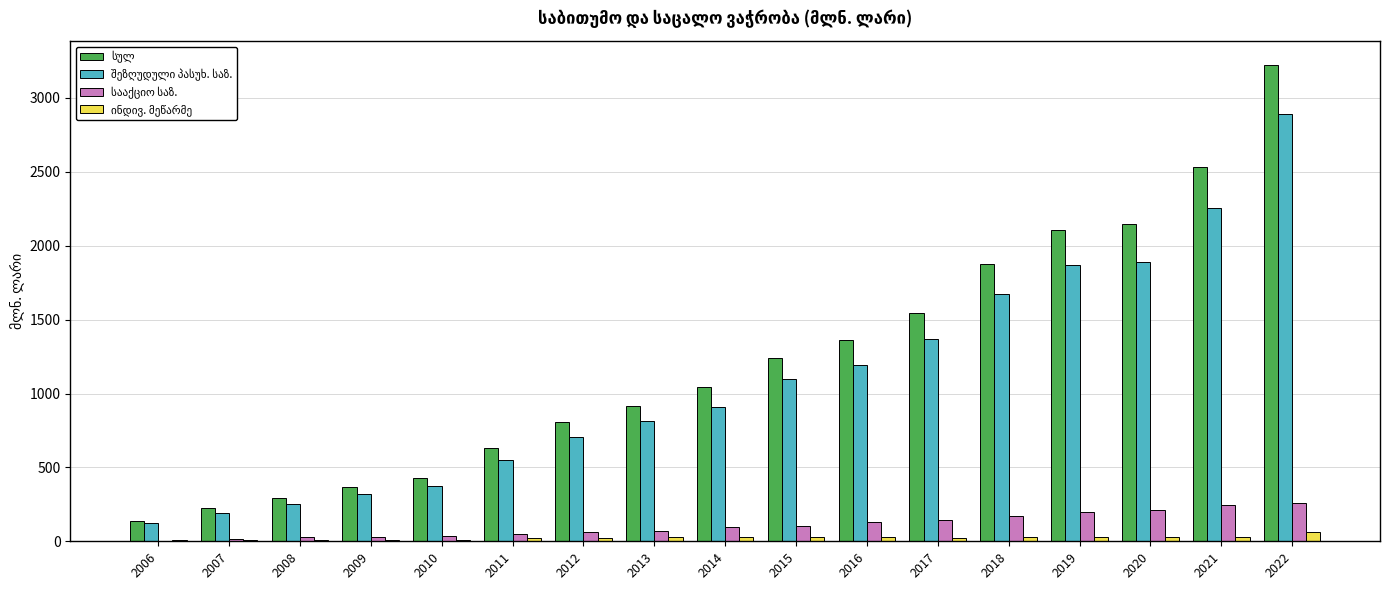

What is the maximum value shown in the chart?

3224.3